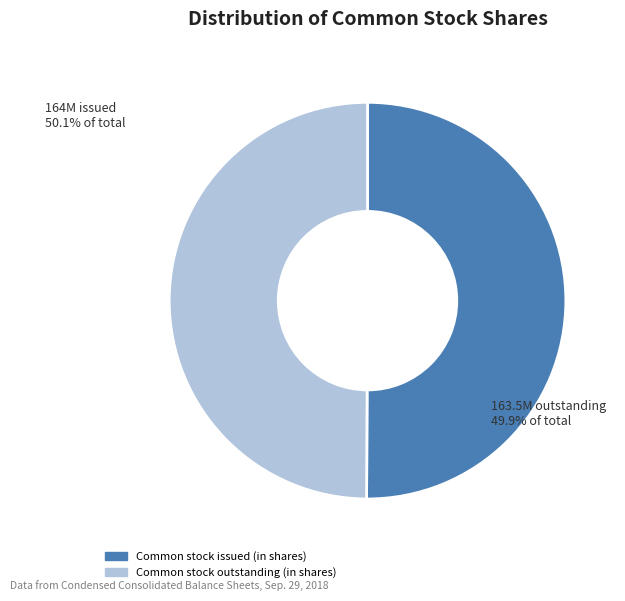

How many segments does this pie chart have?

2